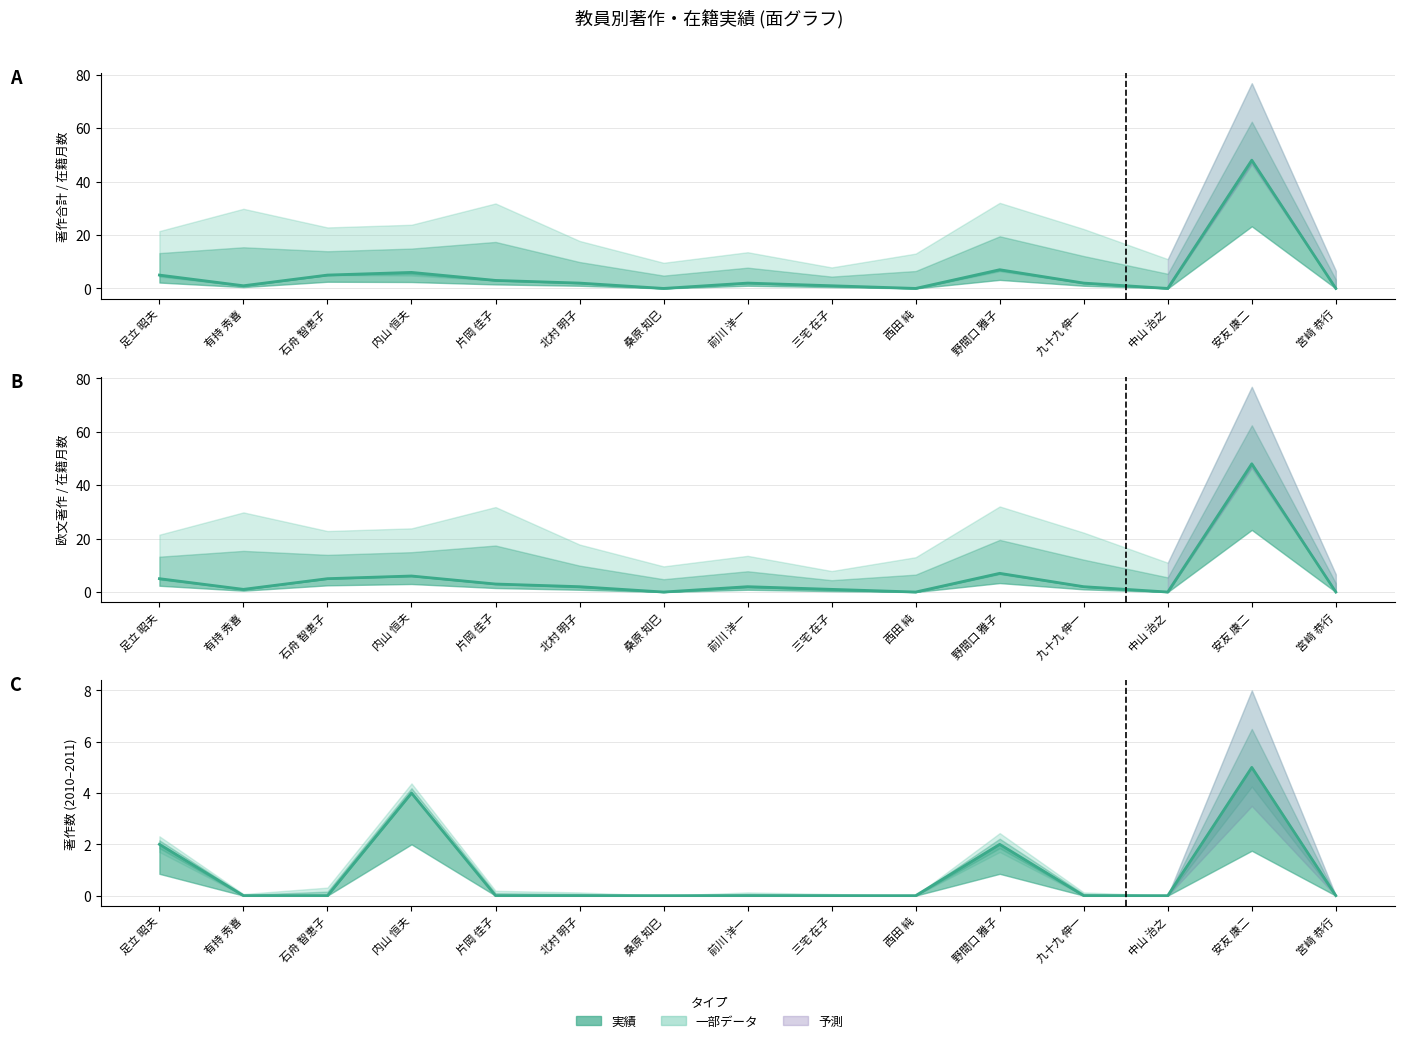

At 内山 恒夫, list the series in order from smallest to largest.

著作2011 (線), 著作合計 (線), 著作合計(欧文) (線)